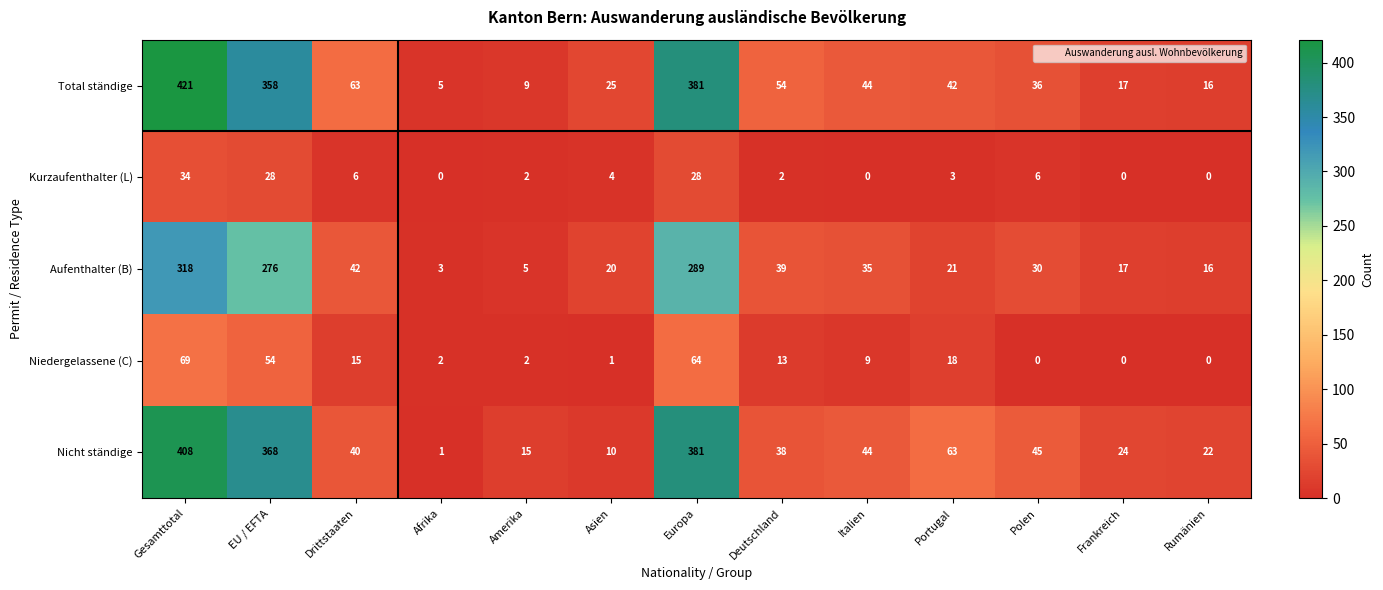

What is the difference between the second highest and second lowest values in the Nicht ständige series?

371